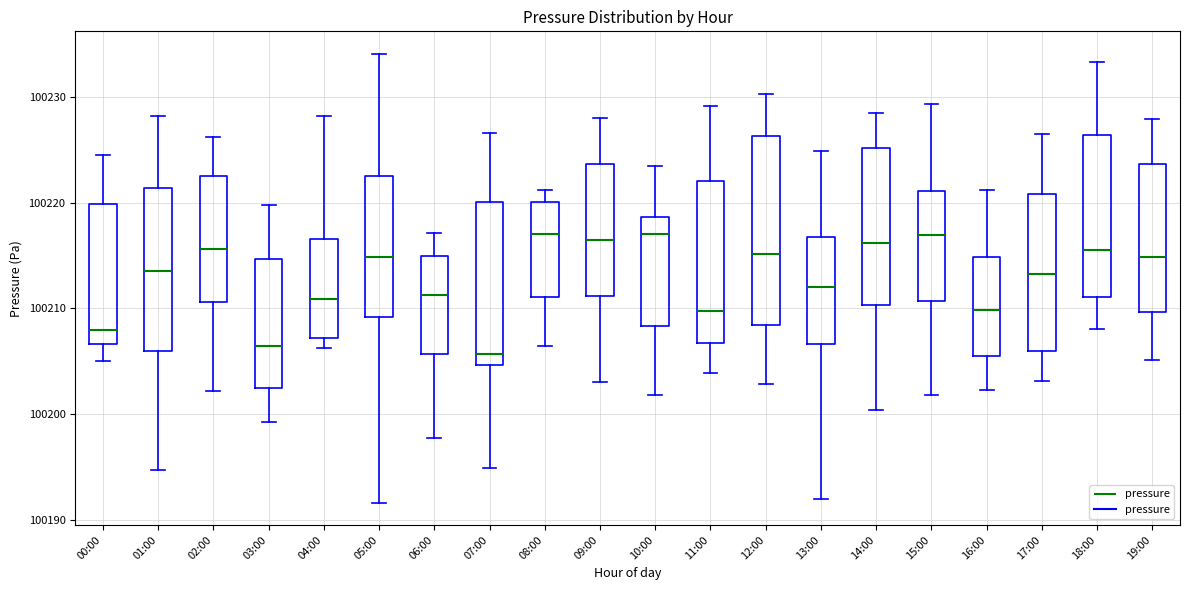

Where does the lower whisker of the box for 16:00 end on the y-axis? The values are not printed on the chart, so give them approximately, as read against the axis.

100202